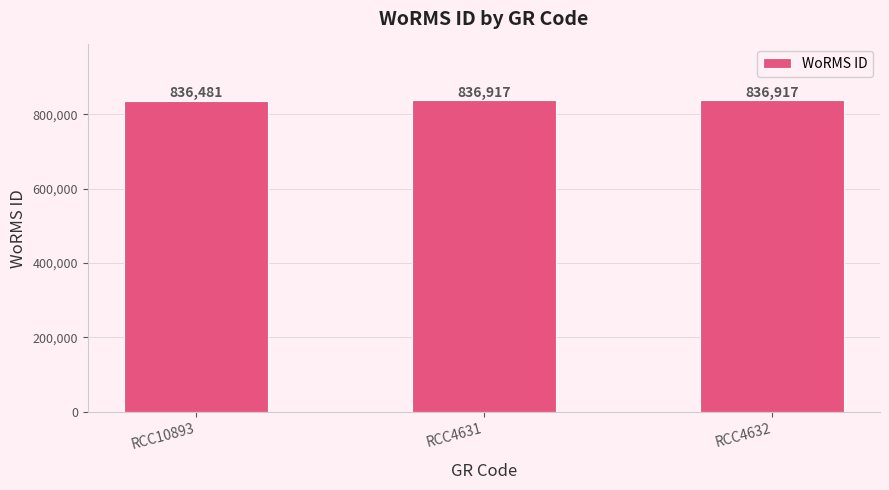

Between RCC10893 and RCC4632, which is larger?

RCC4632